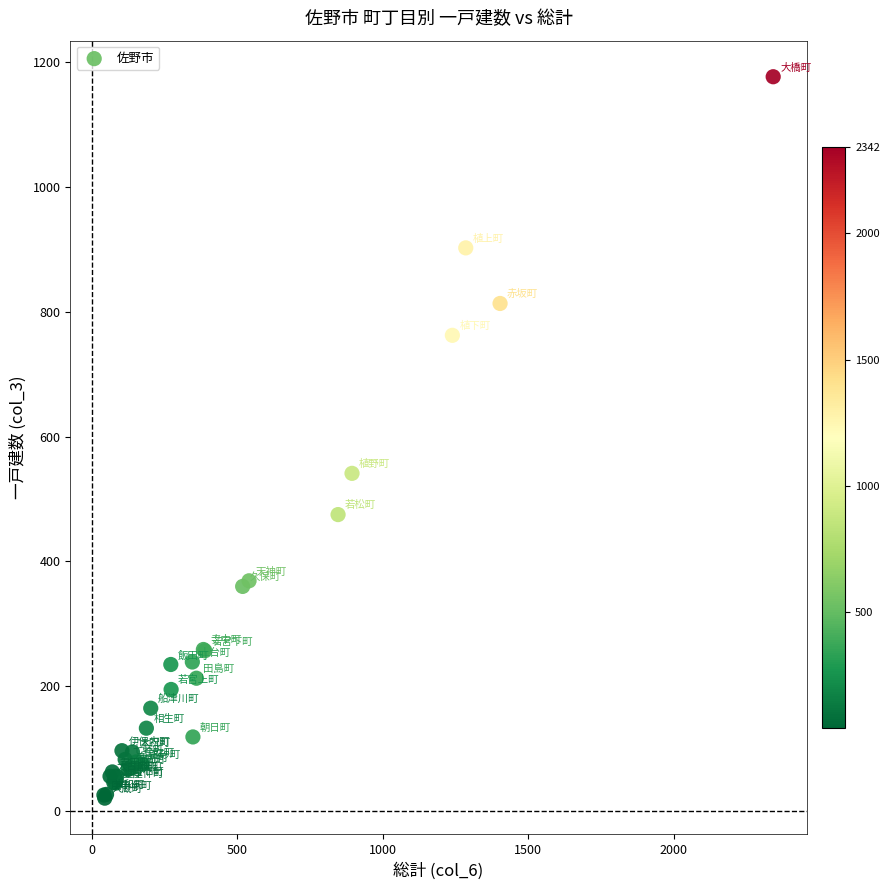

What Y value in the scatter plot is closest to 598?

541